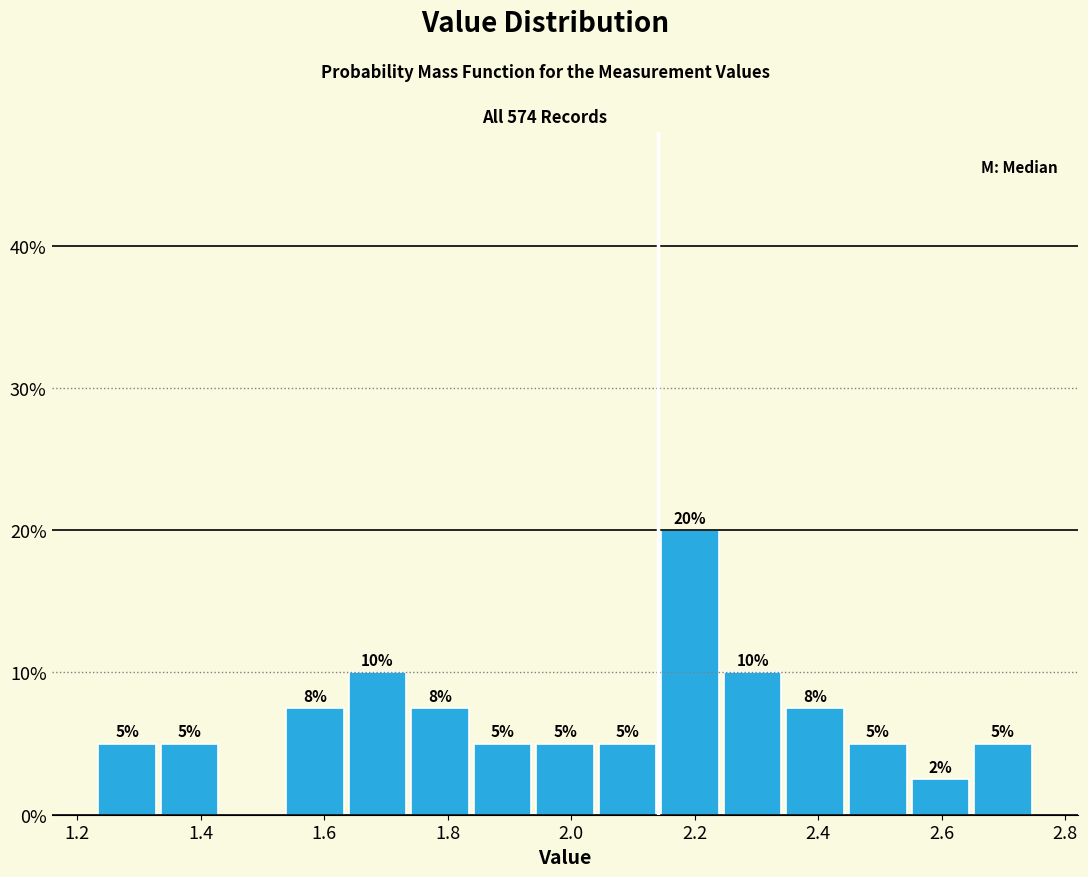

Over which range of the x-axis is the bar tallest?

2.14 to 2.24